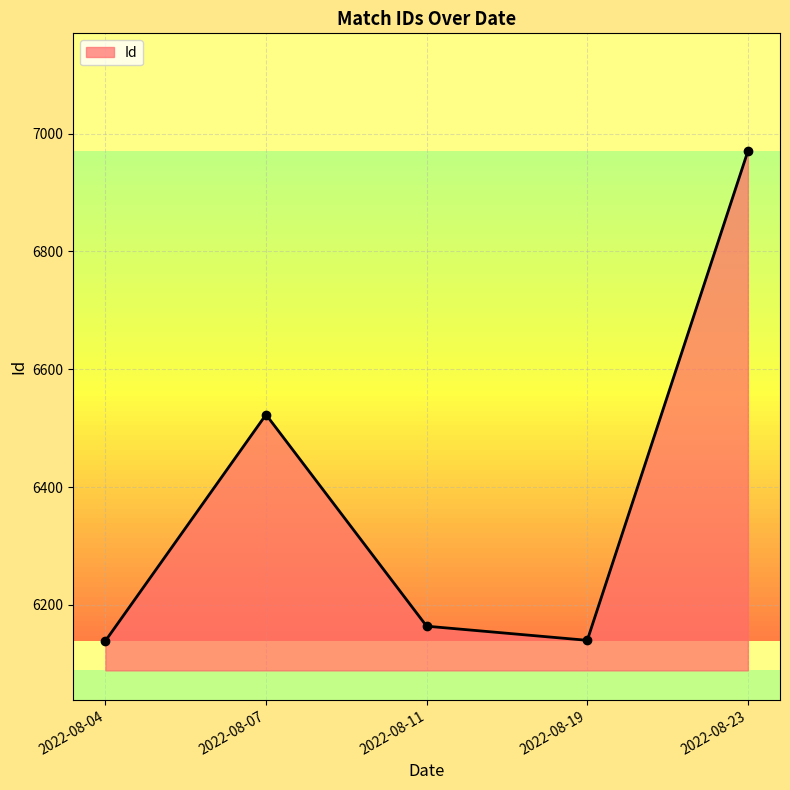

What is the smallest value displayed?

6139